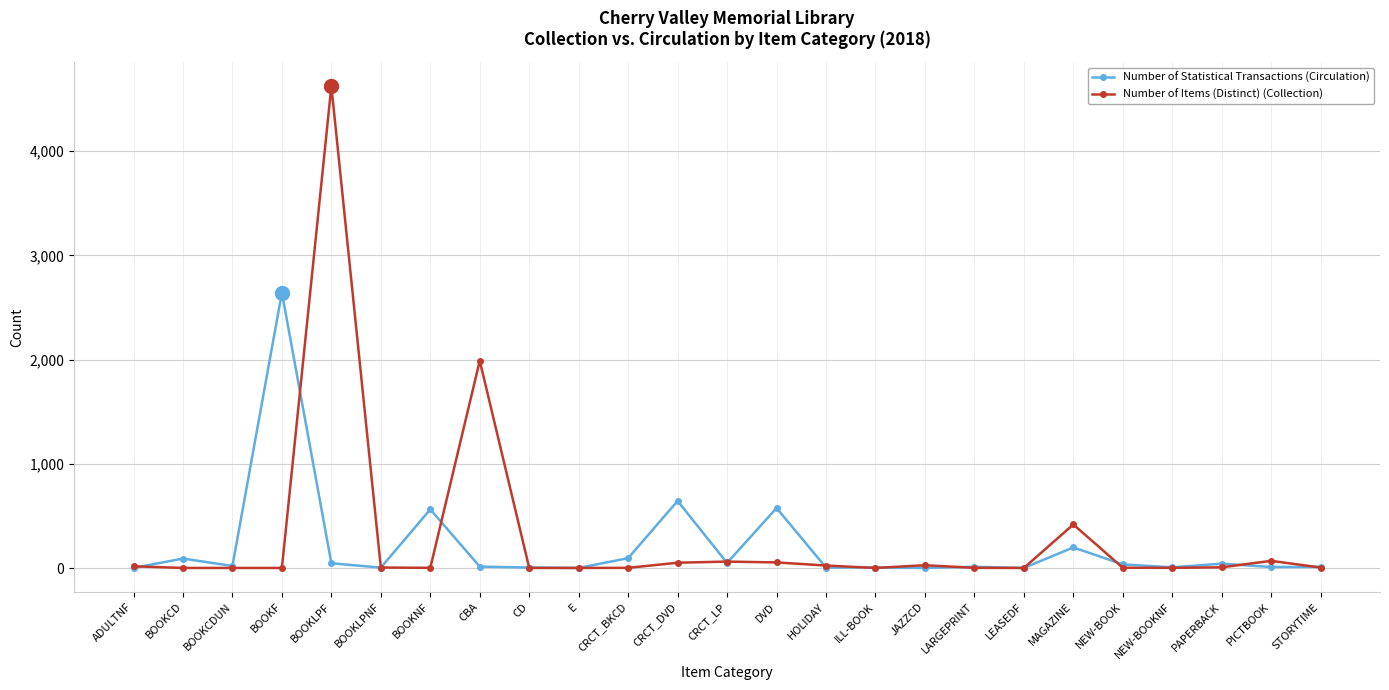

What is the difference between the Number of Items (Distinct) (Collection) values at BOOKCDUN and JAZZCD?

26